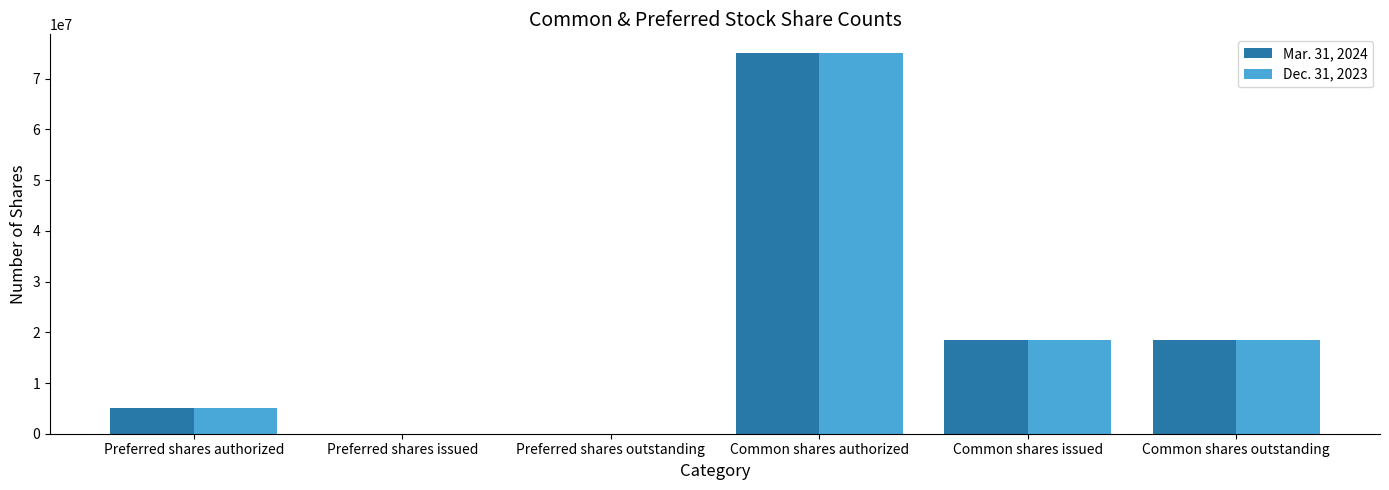

Between Preferred shares issued and Common shares issued, which series saw the biggest shift?

Mar. 31, 2024